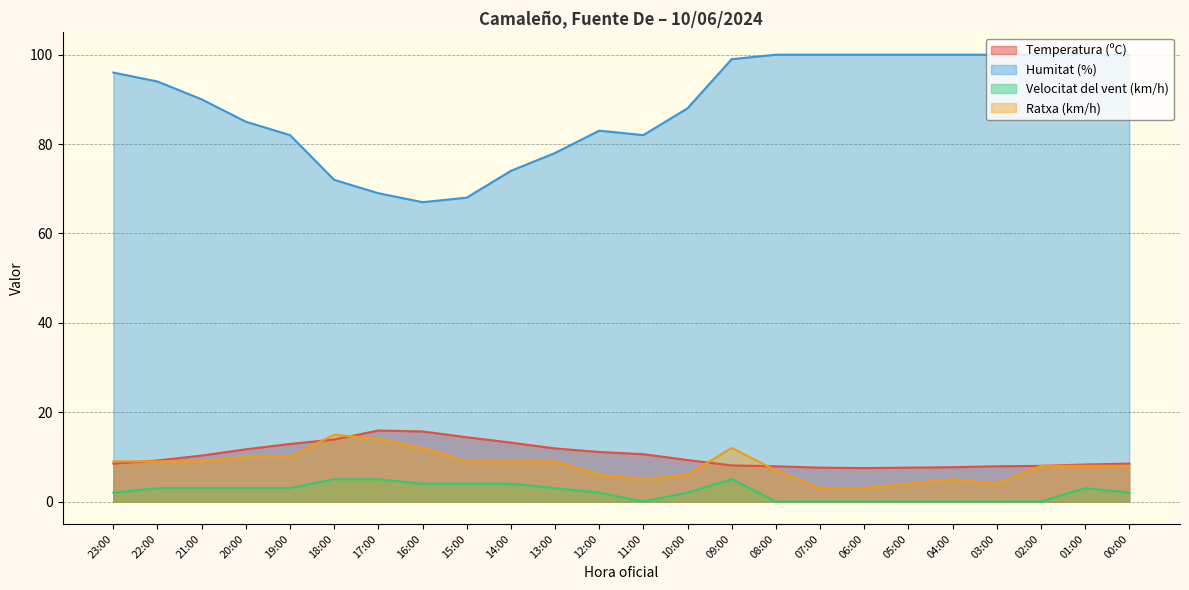

Which label corresponds to the smallest value in the chart?

11:00